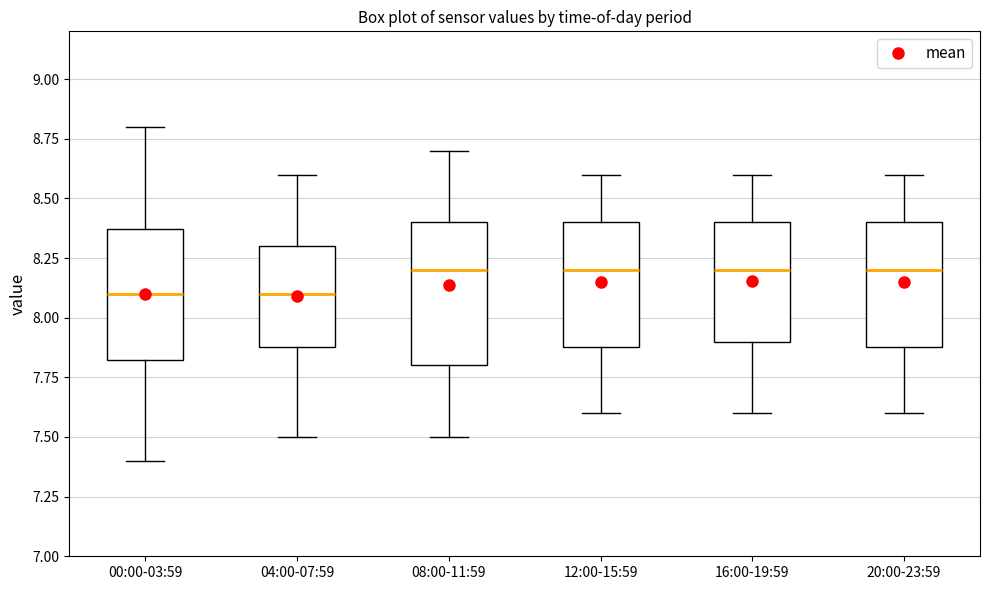

Reading left to right, transcribe this box plot: for each box, give where its median line is, the range the box spans, and where its two whiskers end, as read against the y-axis. The values are not printed on the chart, so give them approximately, as read against the axis.

00:00-03:59: median 8.10, box 7.80 to 8.35, whiskers 7.40 to 8.80
04:00-07:59: median 8.10, box 7.90 to 8.30, whiskers 7.50 to 8.60
08:00-11:59: median 8.20, box 7.80 to 8.40, whiskers 7.50 to 8.70
12:00-15:59: median 8.20, box 7.90 to 8.40, whiskers 7.60 to 8.60
16:00-19:59: median 8.20, box 7.90 to 8.40, whiskers 7.60 to 8.60
20:00-23:59: median 8.20, box 7.90 to 8.40, whiskers 7.60 to 8.60